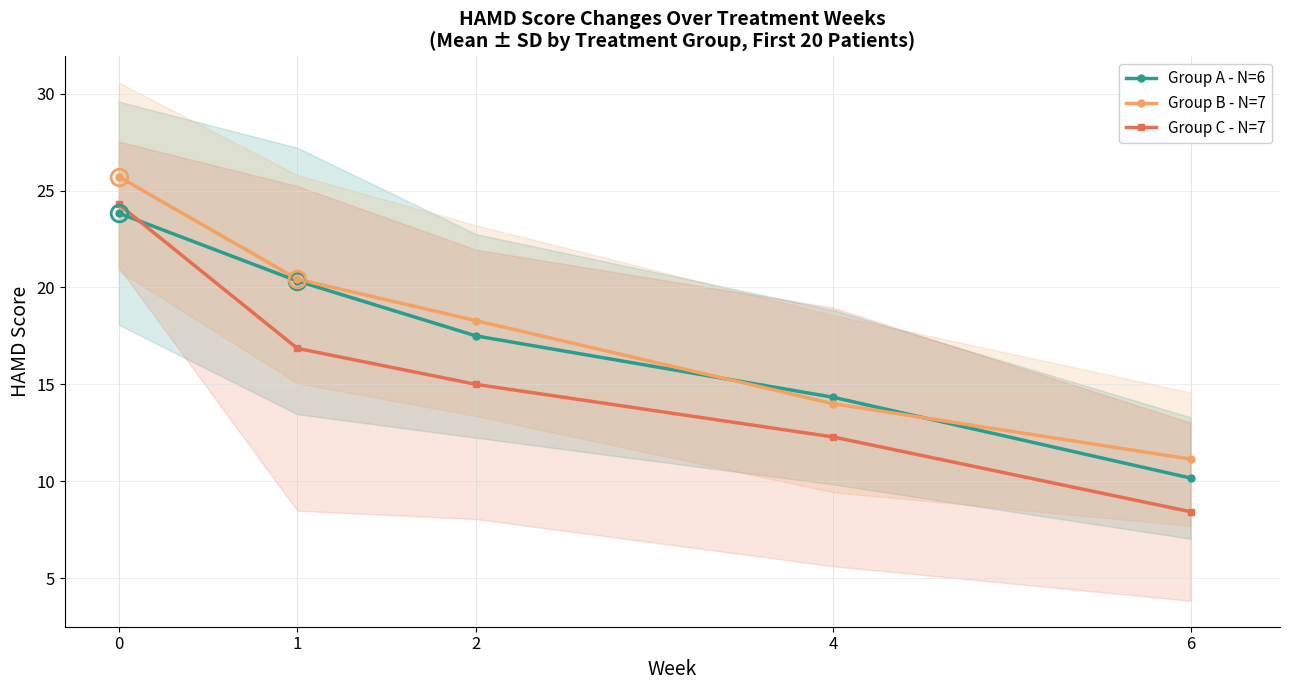

What is the lowest value of the Group C - N=7 series?

8.4